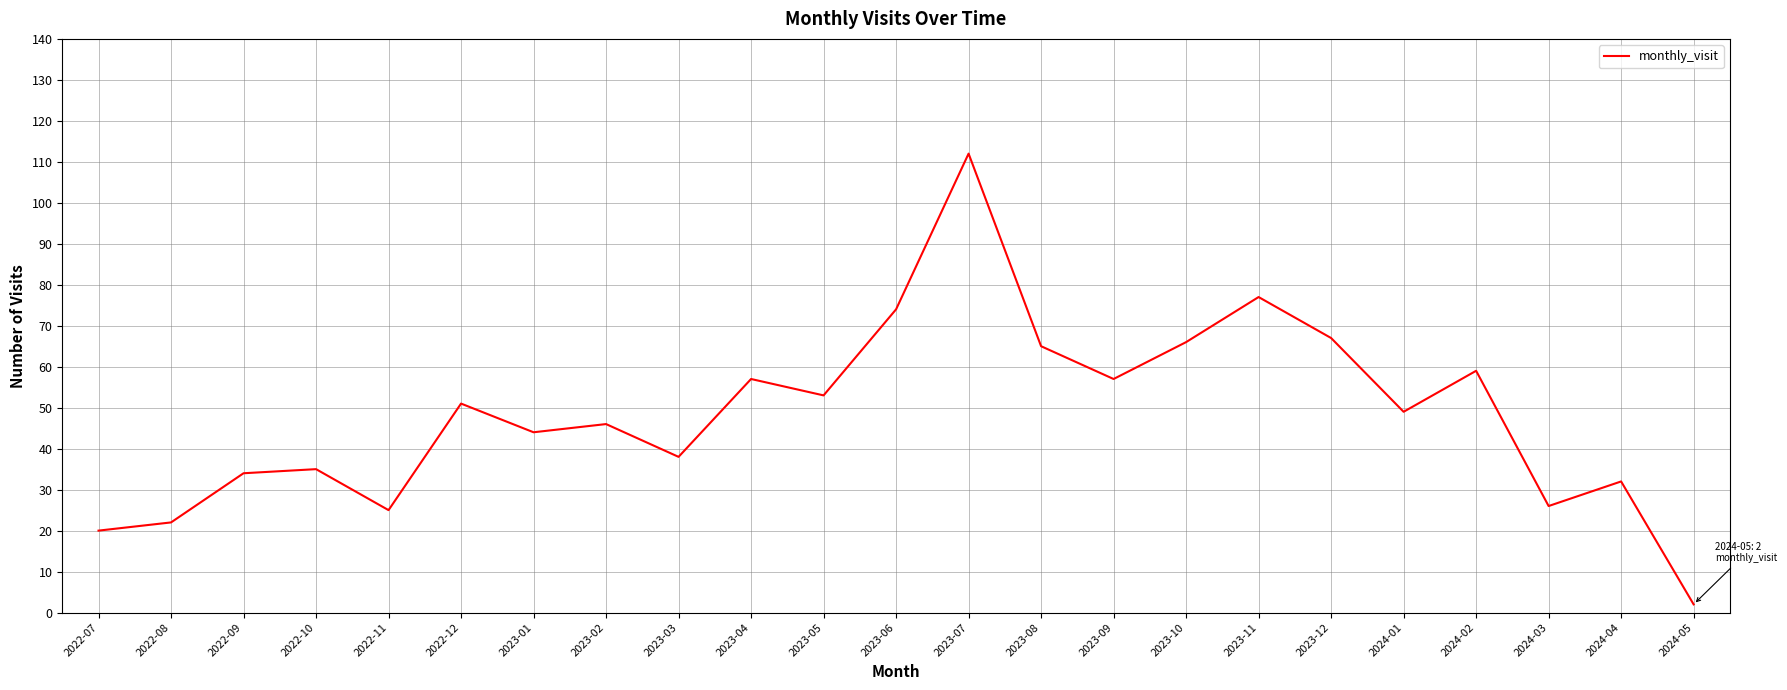

What is the change in value from 2023-06 to 2024-04?

-42